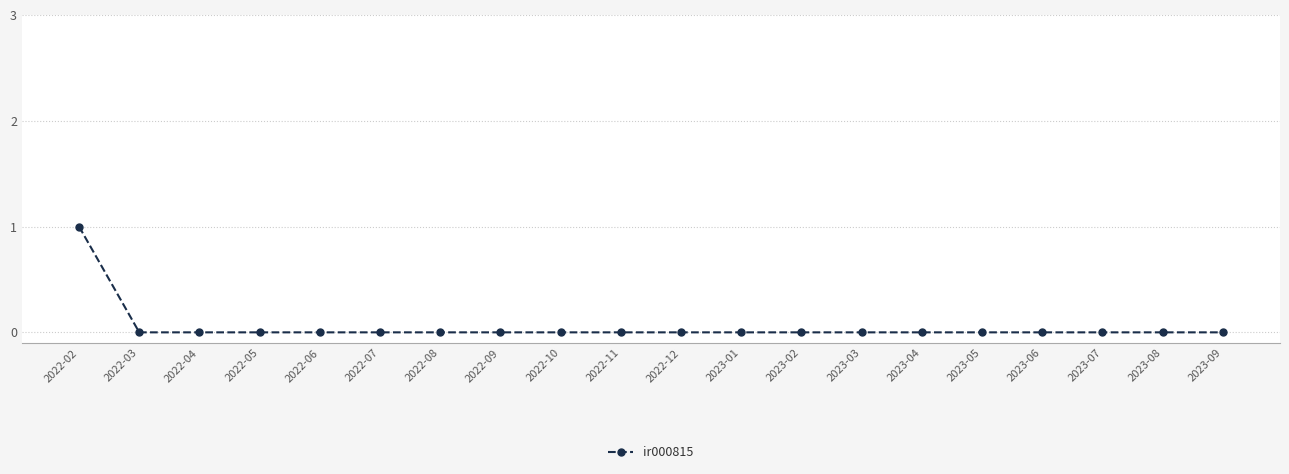

True or false: the data shows 0 at 2023-06.

True